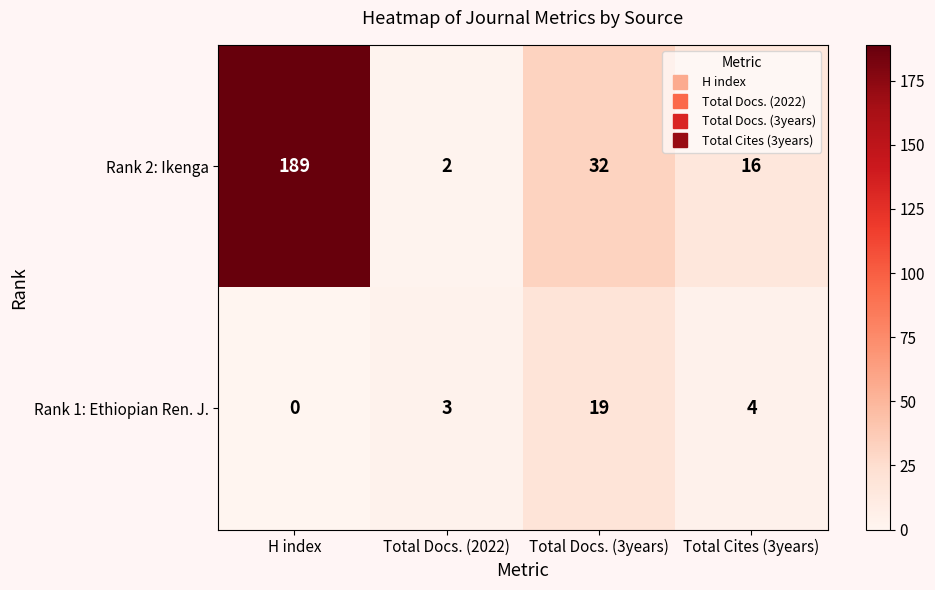

Is the value of Rank 2: Ikenga at H index greater than the value of Rank 1: Ethiopian Ren. J. at Total Docs. (2022)?

Yes